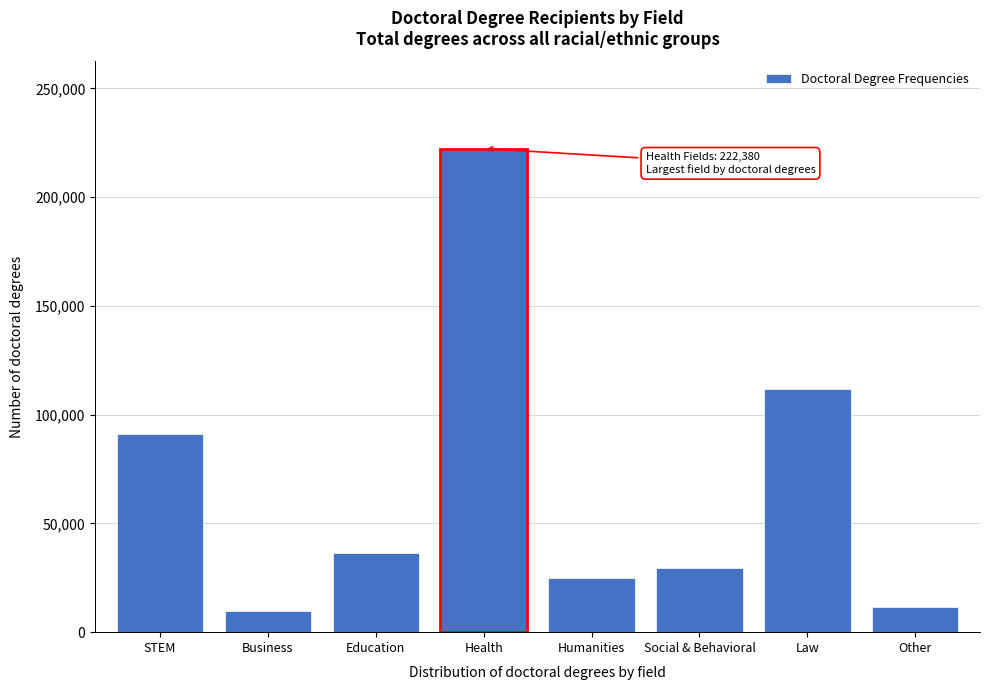

Reading right to left, list all the values displayed in this chart.

Other=11443	Law=111844	Social & Behavioral=29308	Humanities=25126	Health=222380	Education=36277	Business=9762	STEM=91162